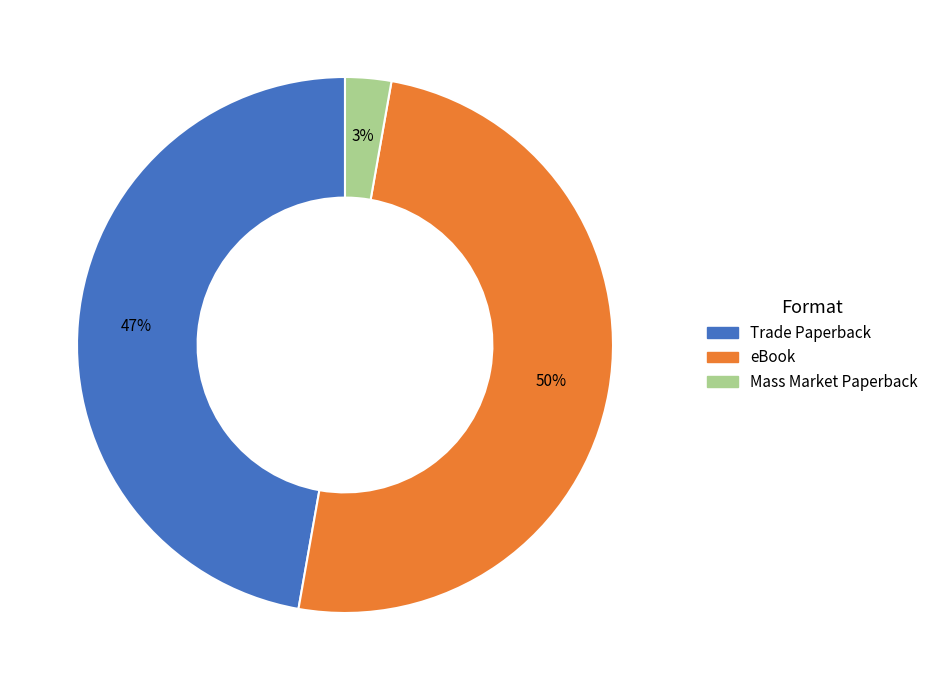

Which slice is the smallest?

Mass Market Paperback